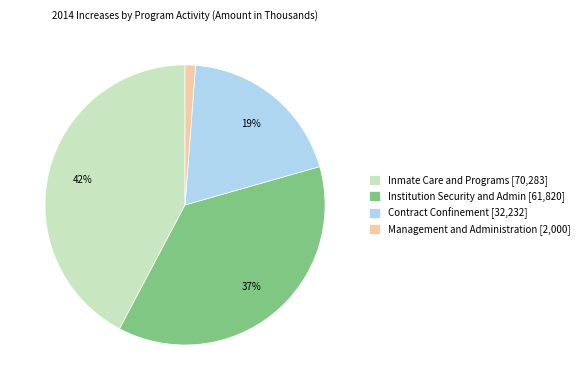

Rank the categories by value from highest to lowest.

Inmate Care and Programs [70,283], Institution Security and Admin [61,820], Contract Confinement [32,232], Management and Administration [2,000]